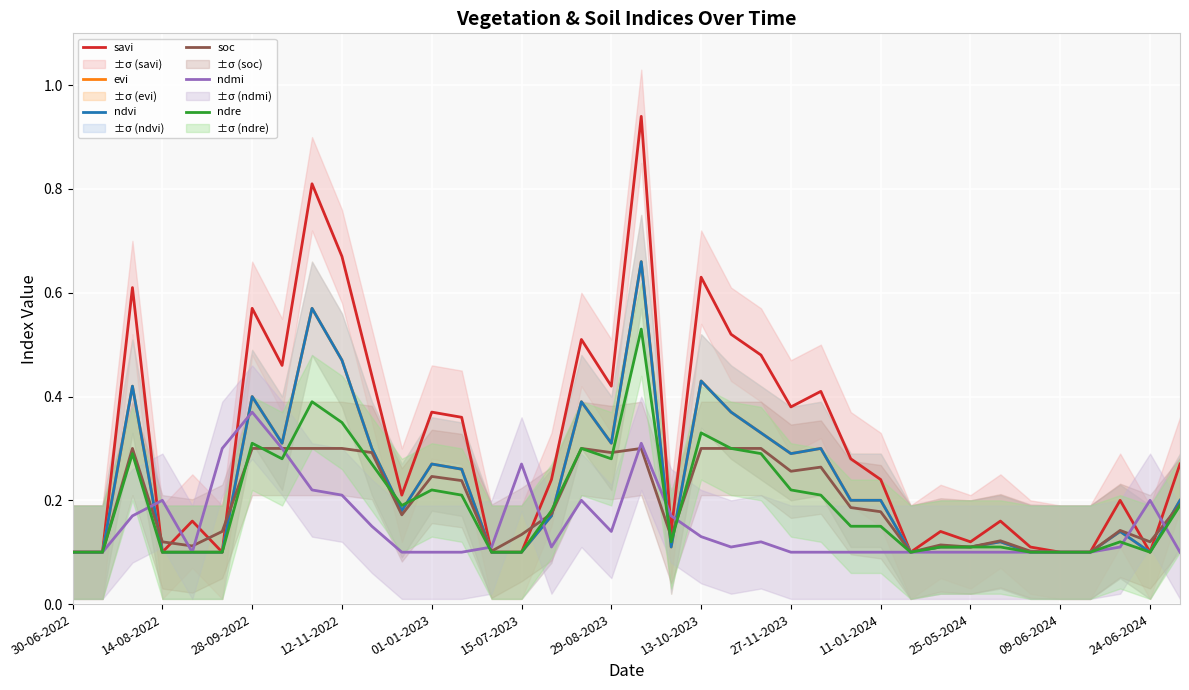

True or false: soc has a value of 0.5 at 27-11-2023.

False